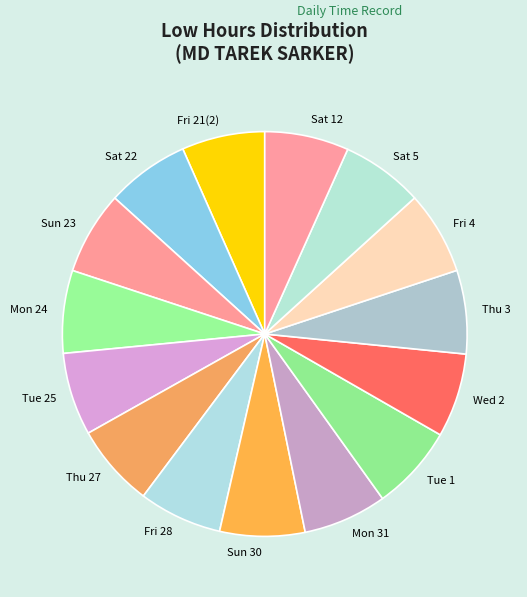

Is it true that Thu 3 is 1% of the pie?

False